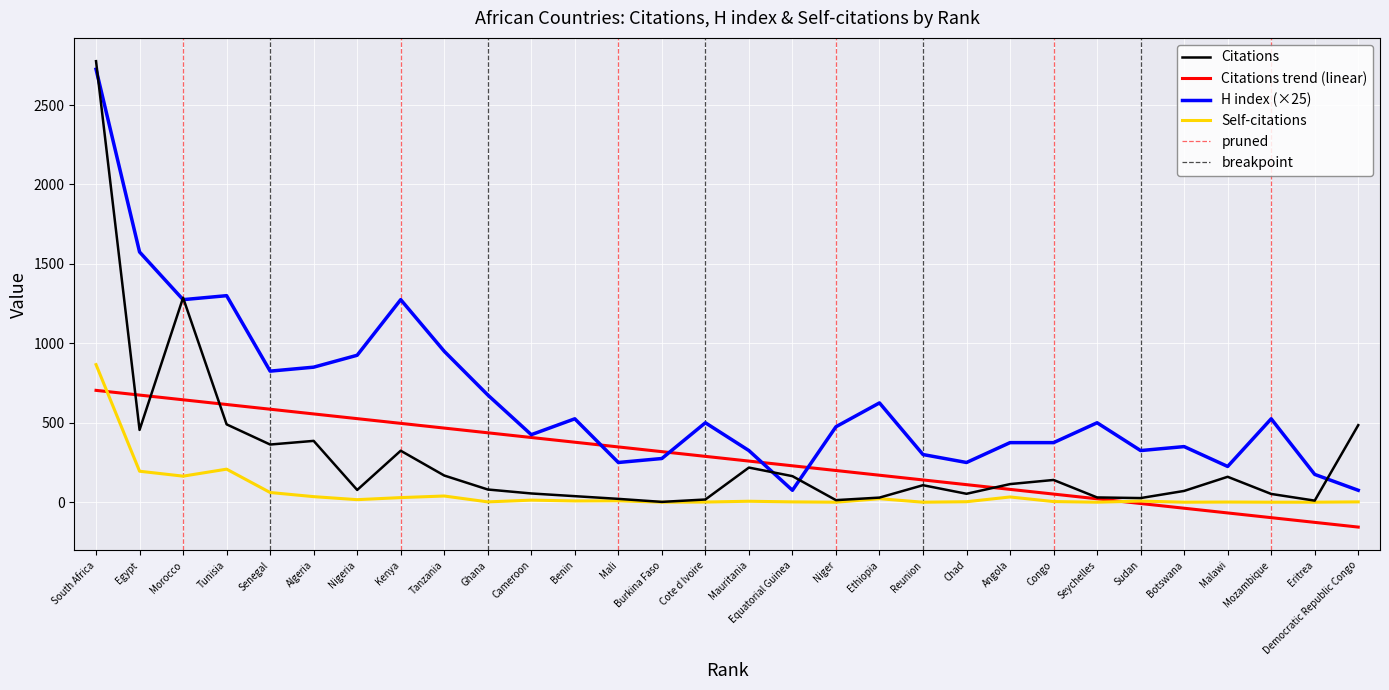

True or false: Citations trend (linear) has a value of 114.5 at Mauritania.

False